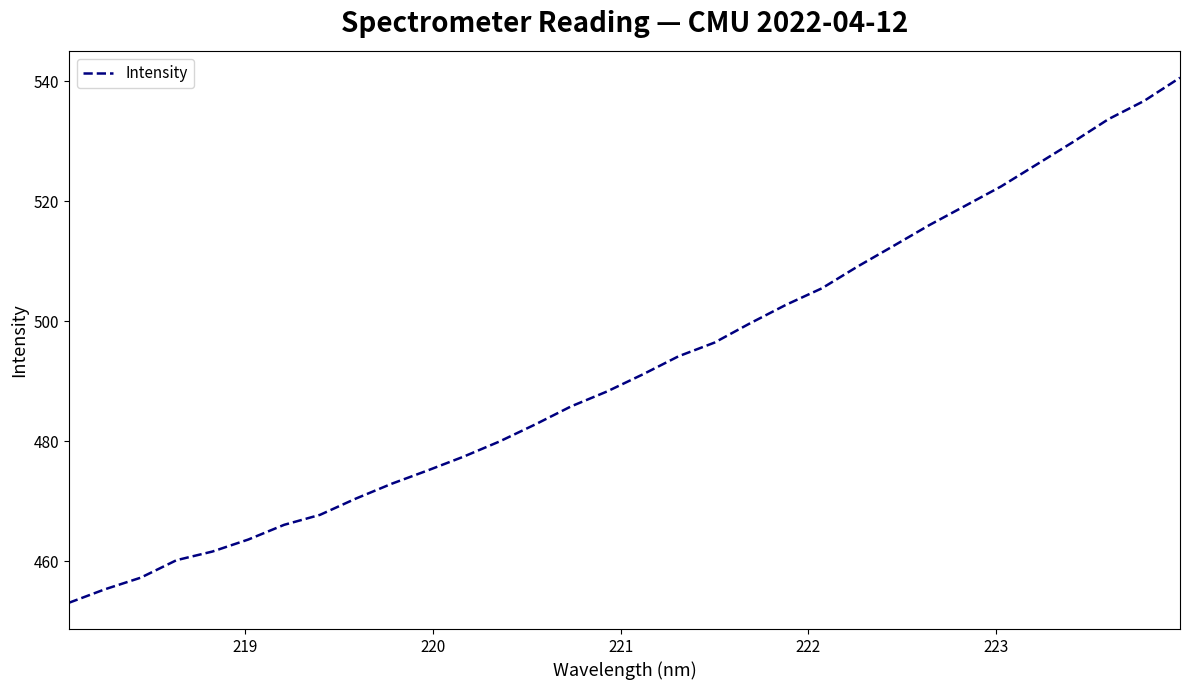

What is the minimum value shown in the chart?

453.1